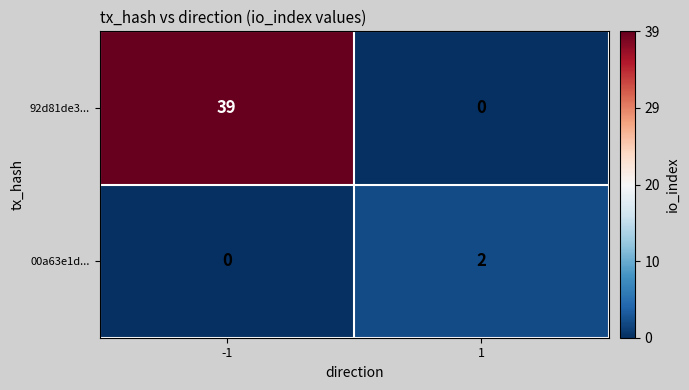

Rank the series by their average value, from lowest to highest.

00a63e1d..., 92d81de3...